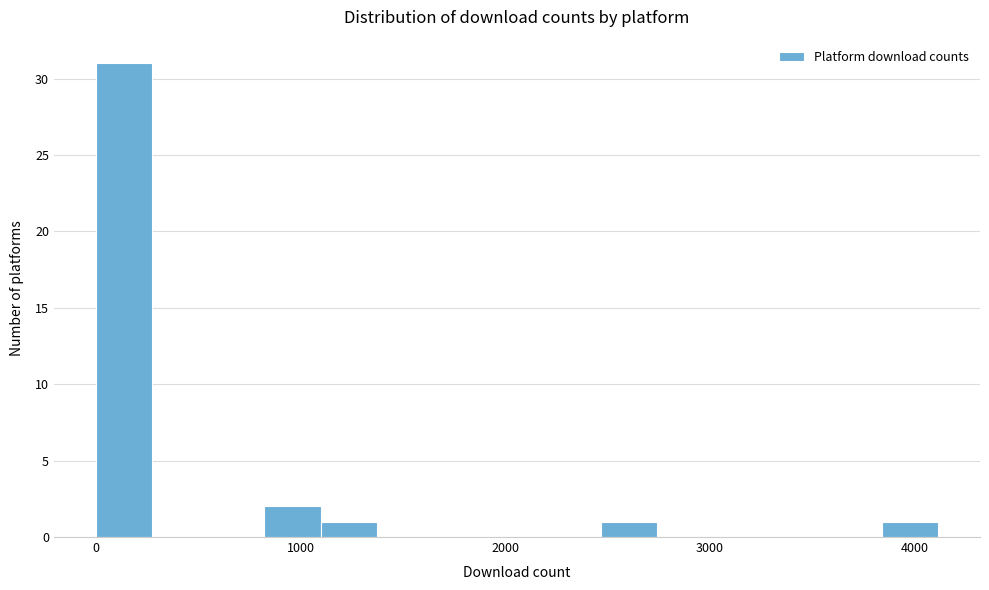

Read against the x-axis, roughly where is the centre of the tallest bar?

100